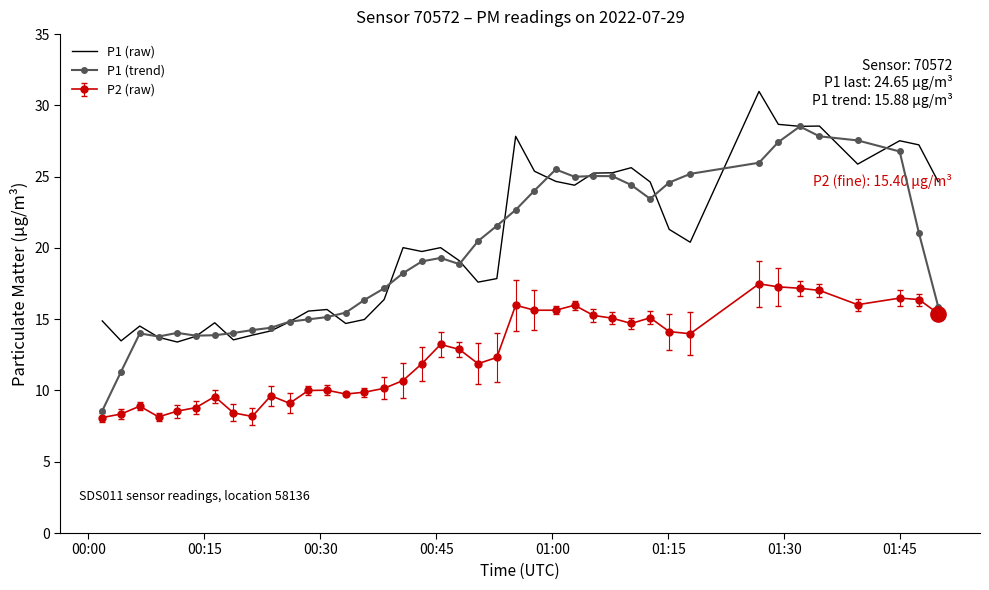

True or false: P1 (raw) and P2 (raw) intersect in this chart.

False